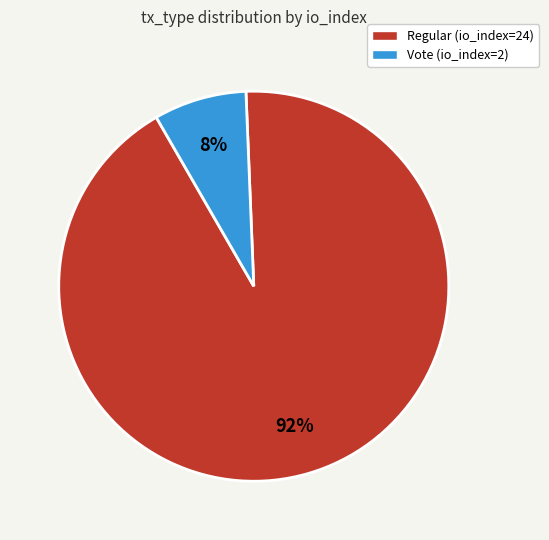

To the nearest percent, what percentage of the pie is Regular (io_index=24)?

92%